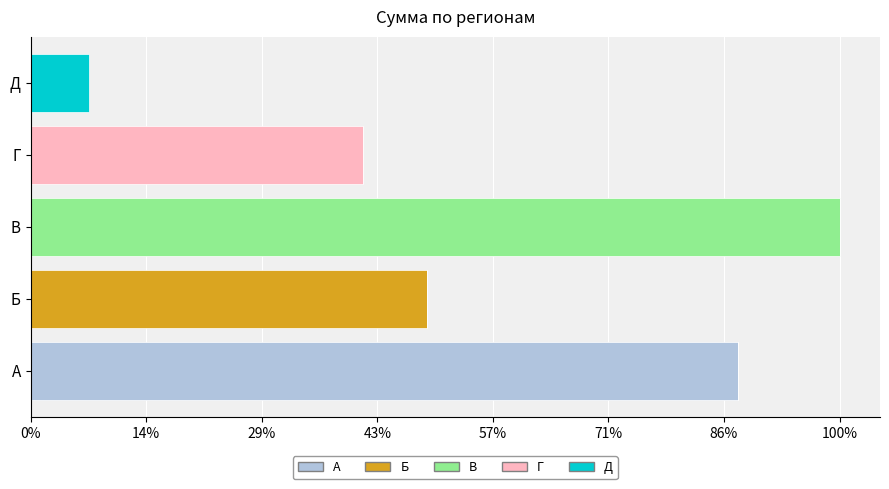

Which series has the largest total across all categories?

В